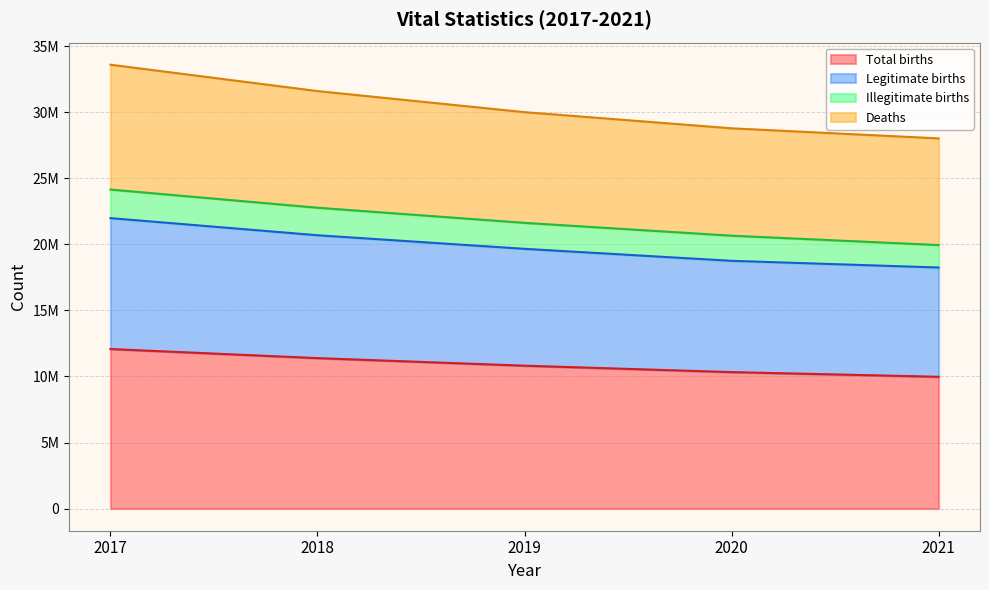

What is the value of the Total births point at the 4th from the left?

10331474